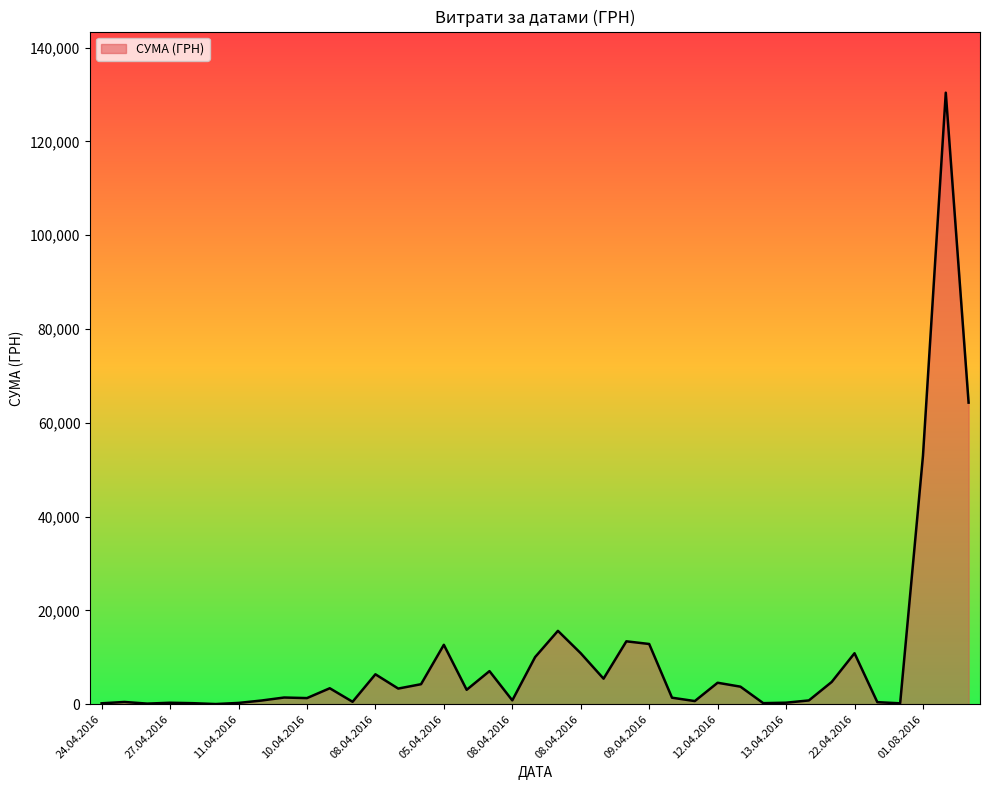

What is the maximum value shown in the chart?

130379.7